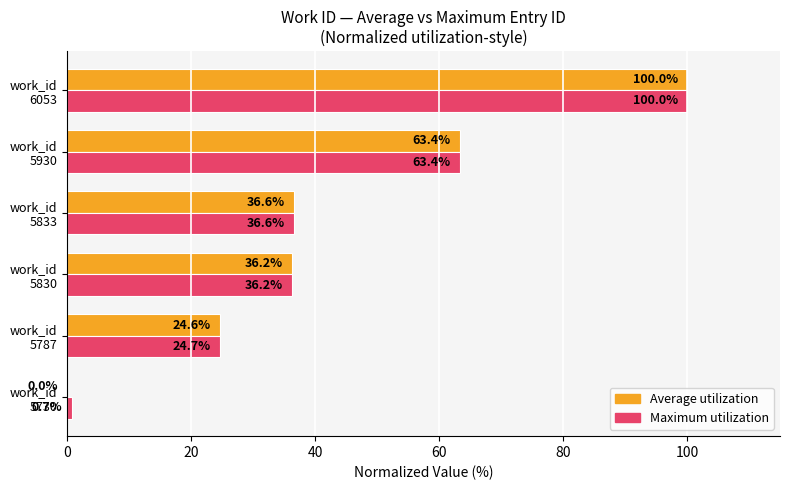

What is the greatest value displayed?

100.0